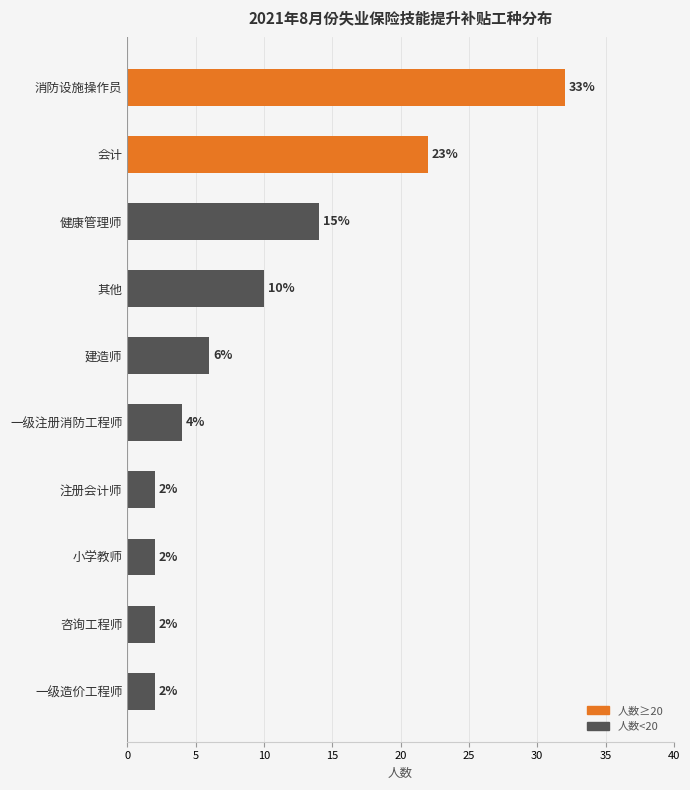

What is the greatest value displayed?

32